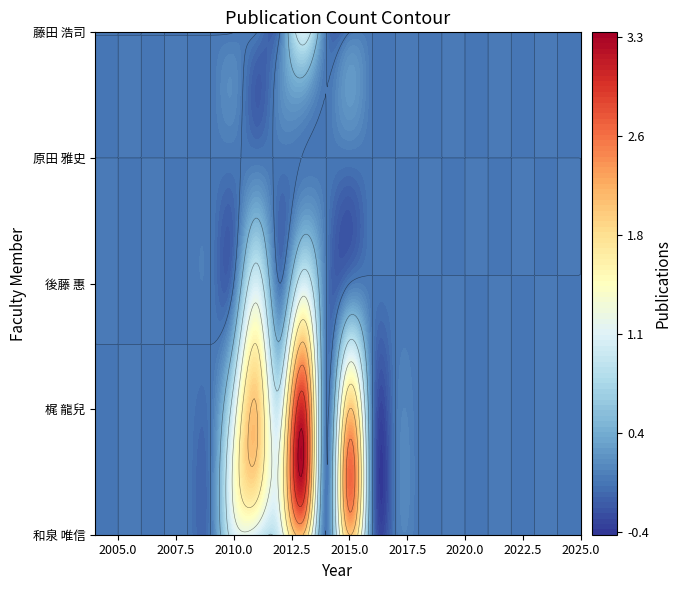

Reading left to right, extract all data points from this chart.

和泉 唯信: 0	0	0	0	0	0	1	1	1	2	0	2	0	0	0	0	0	0	0	0	0	0
梶 龍兒: 0	0	0	0	0	0	1	2	1	3	0	2	0	0	0	0	0	0	0	0	0	0
後藤 惠: 0	0	0	0	0	0	0	1	0	1	0	0	0	0	0	0	0	0	0	0	0	0
原田 雅史: 0	0	0	0	0	0	0	0	0	0	0	0	0	0	0	0	0	0	0	0	0	0
藤田 浩司: 0	0	0	0	0	0	0	0	0	1	0	0	0	0	0	0	0	0	0	0	0	0